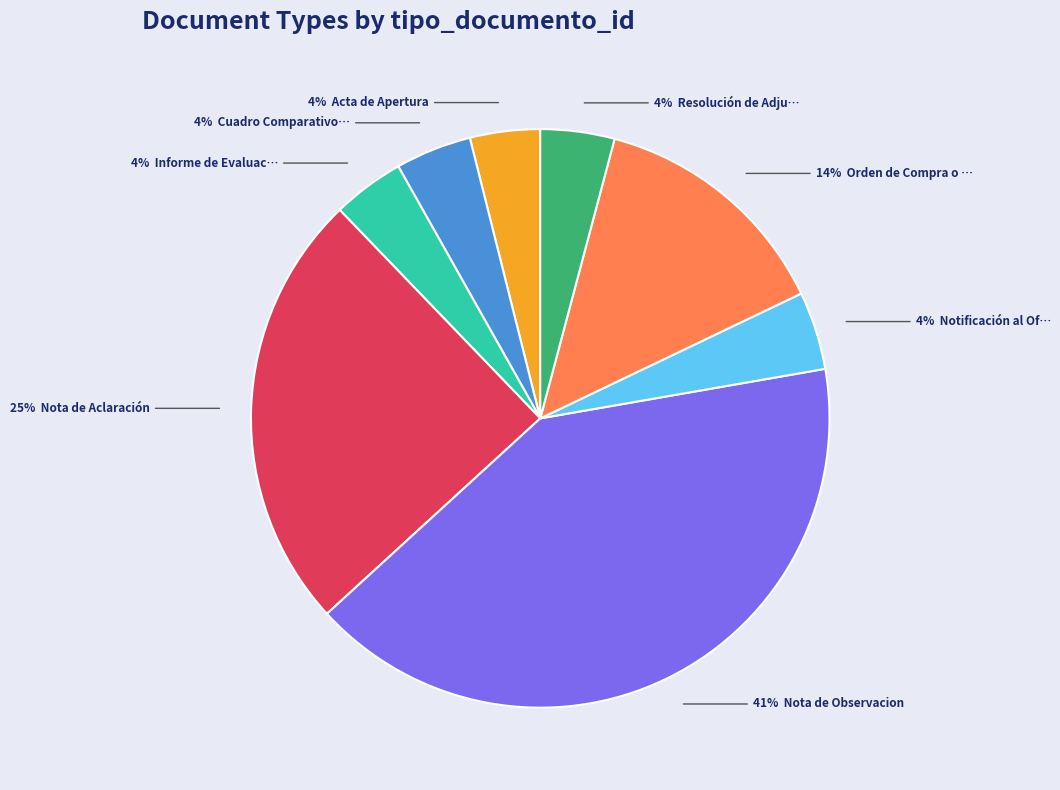

To the nearest percent, what is the difference between the largest and smallest slice percentages?

37%